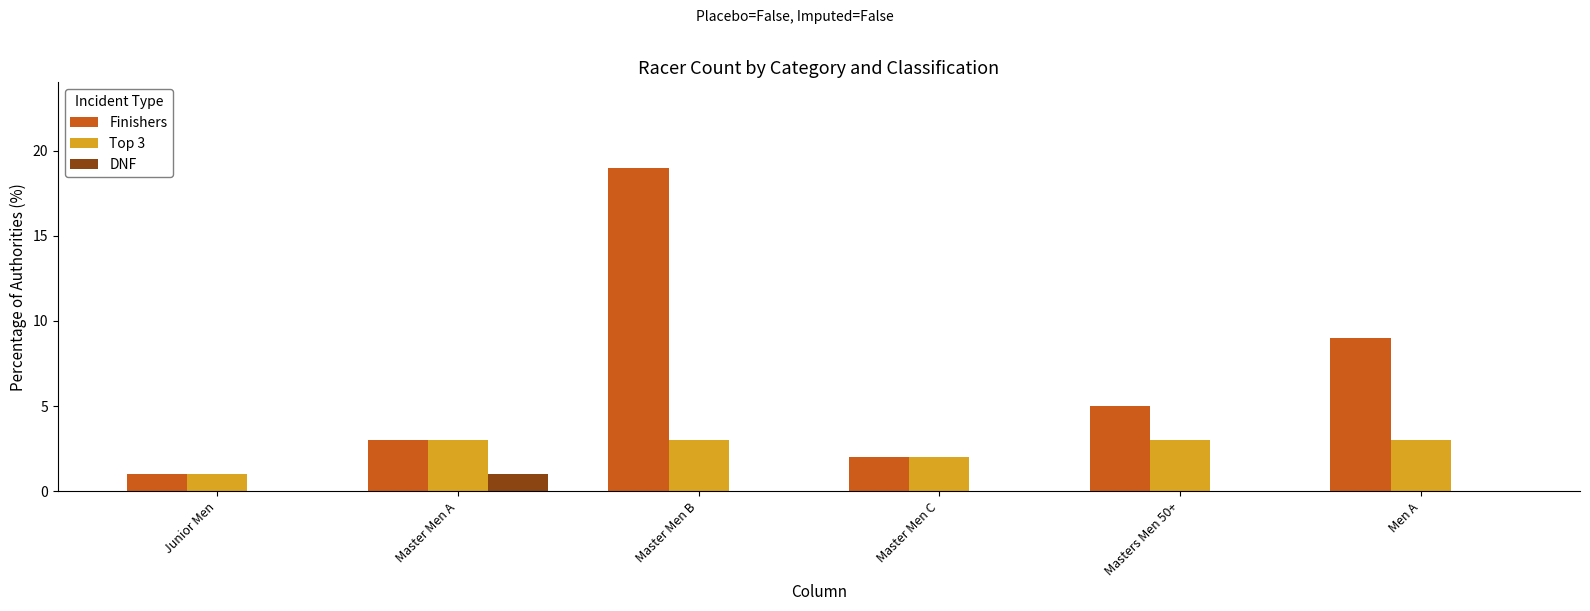

Is it true that Finishers equals 1 at Master Men A?

False